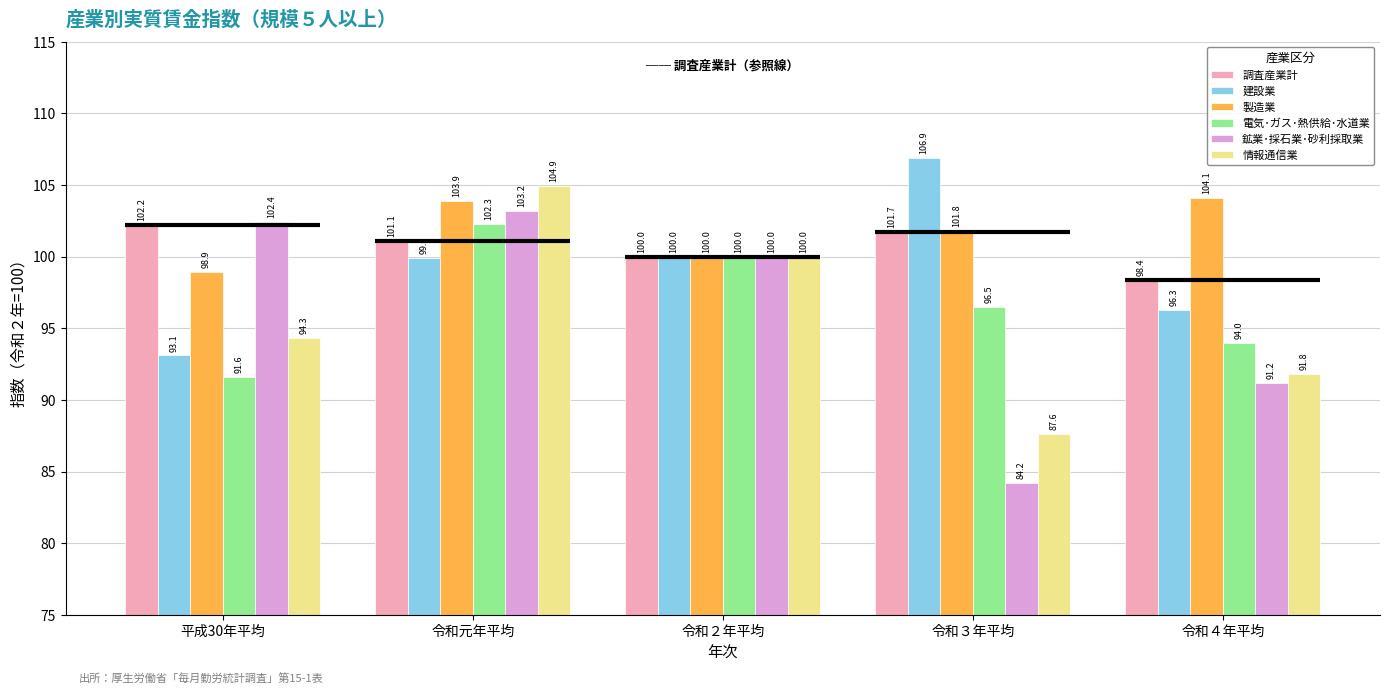

True or false: 鉱業･採石業･砂利採取業 has a value of 144.6 at 令和２年平均.

False